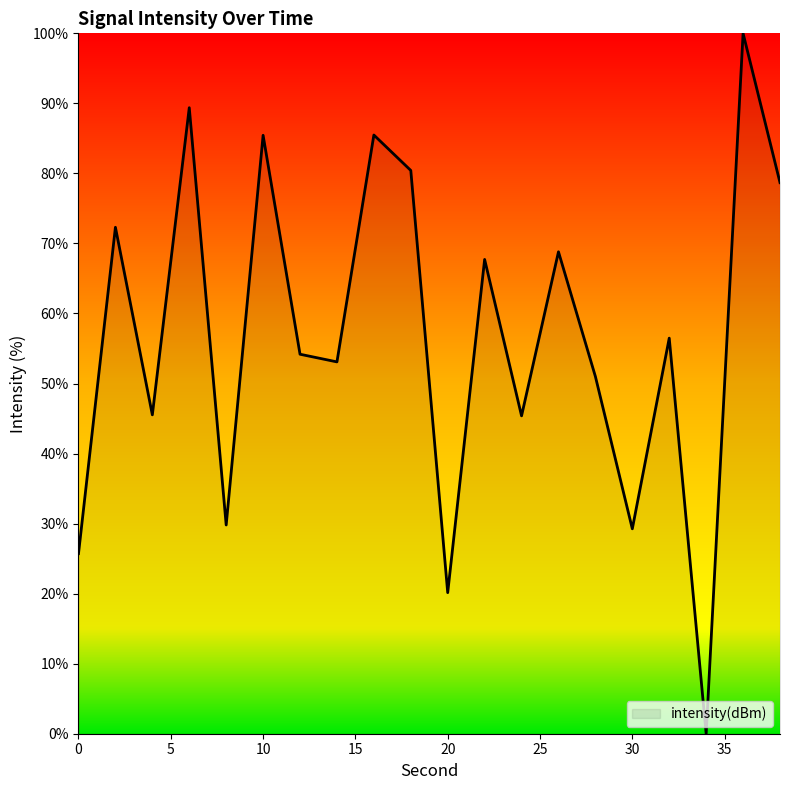

What is the difference between the maximum and minimum values?

100.0